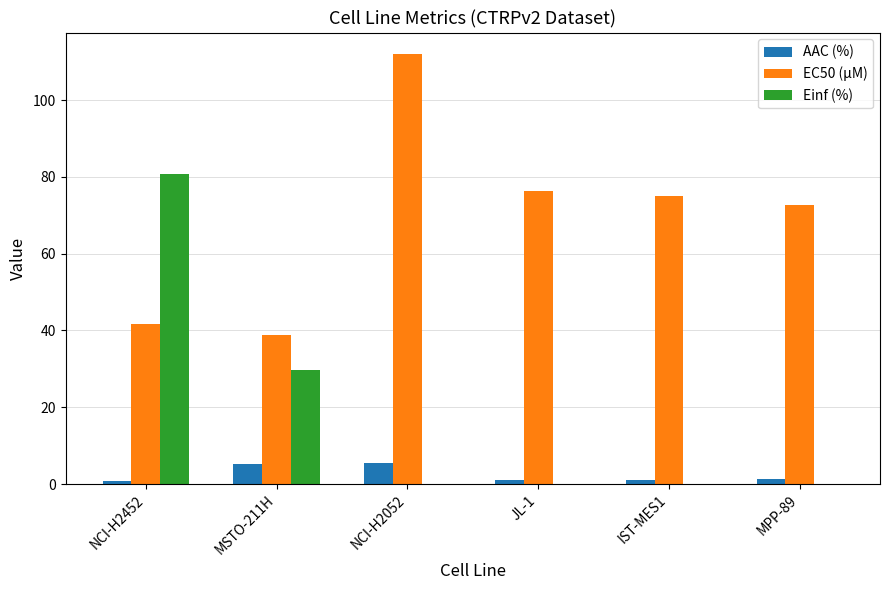

What is the maximum value shown in the chart?

112.0